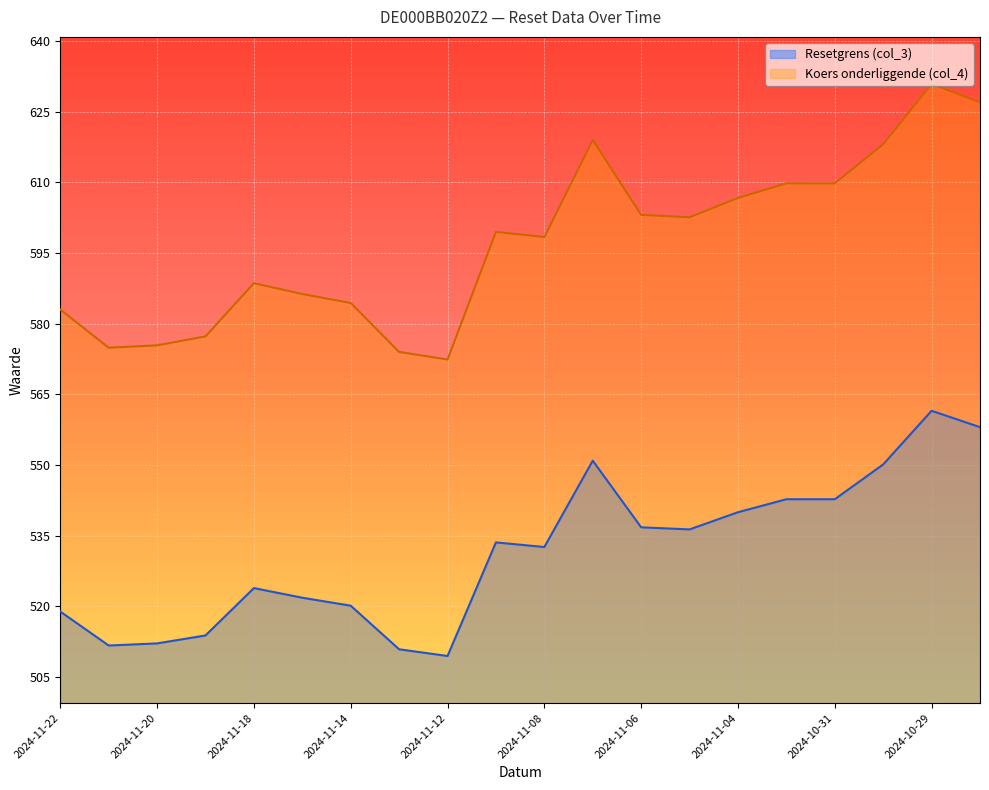

What is the spread (max minus min) of values at 2024-11-12?

63.0